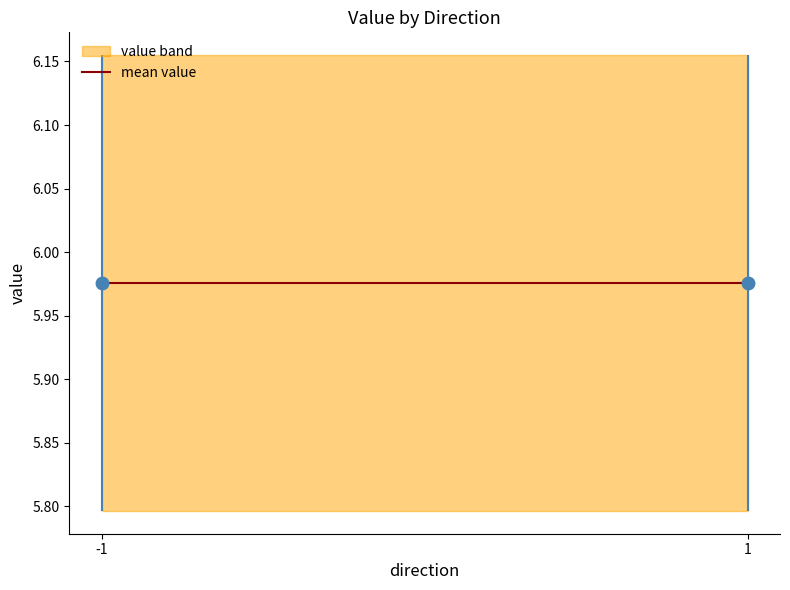

True or false: value and io_index intersect in this chart.

False